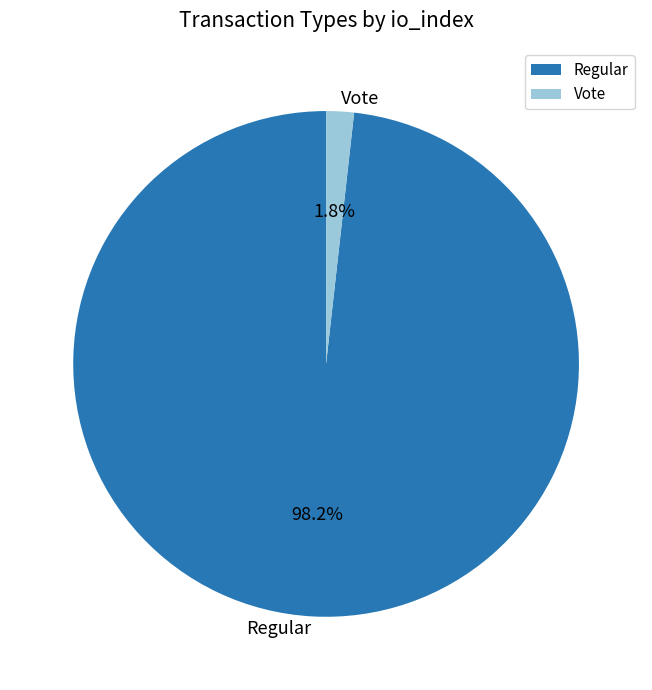

To the nearest percent, what percentage of the pie is Vote?

2%